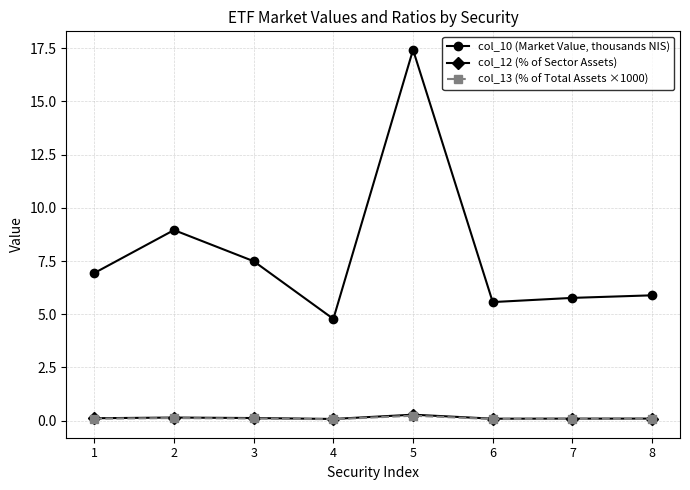

True or false: col_12 (% of Sector Assets) and col_10 (Market Value, thousands NIS) cross at least once.

False